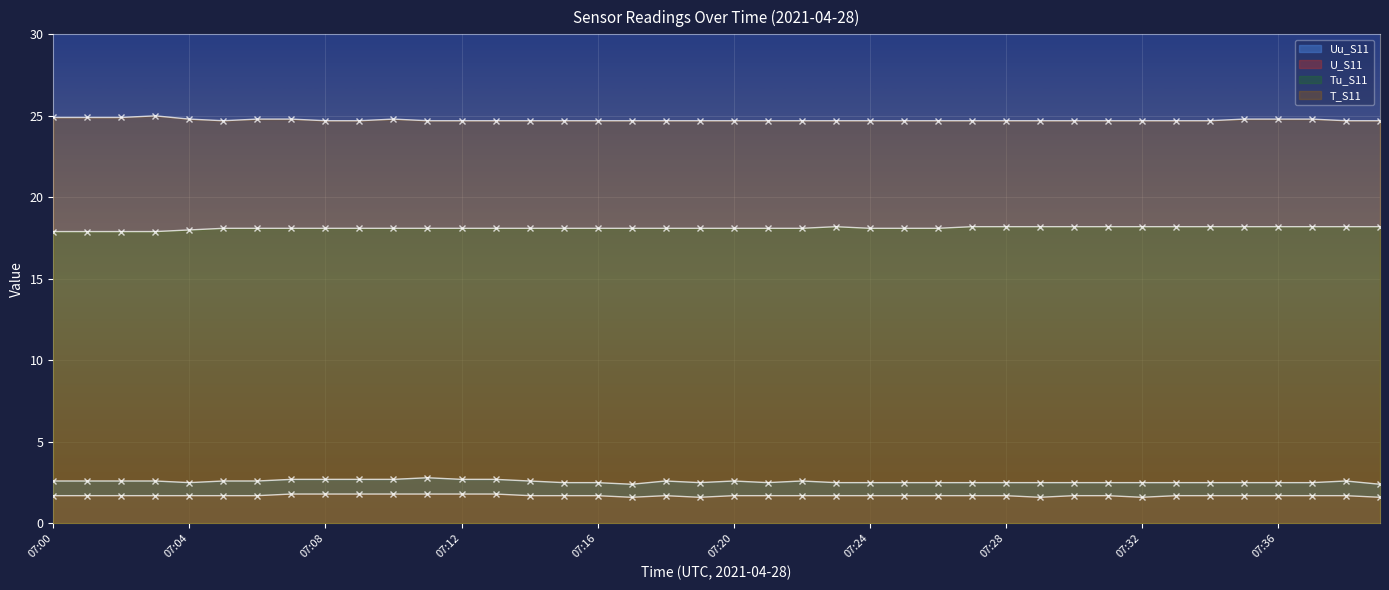

True or false: T_S11 and U_S11 intersect in this chart.

False